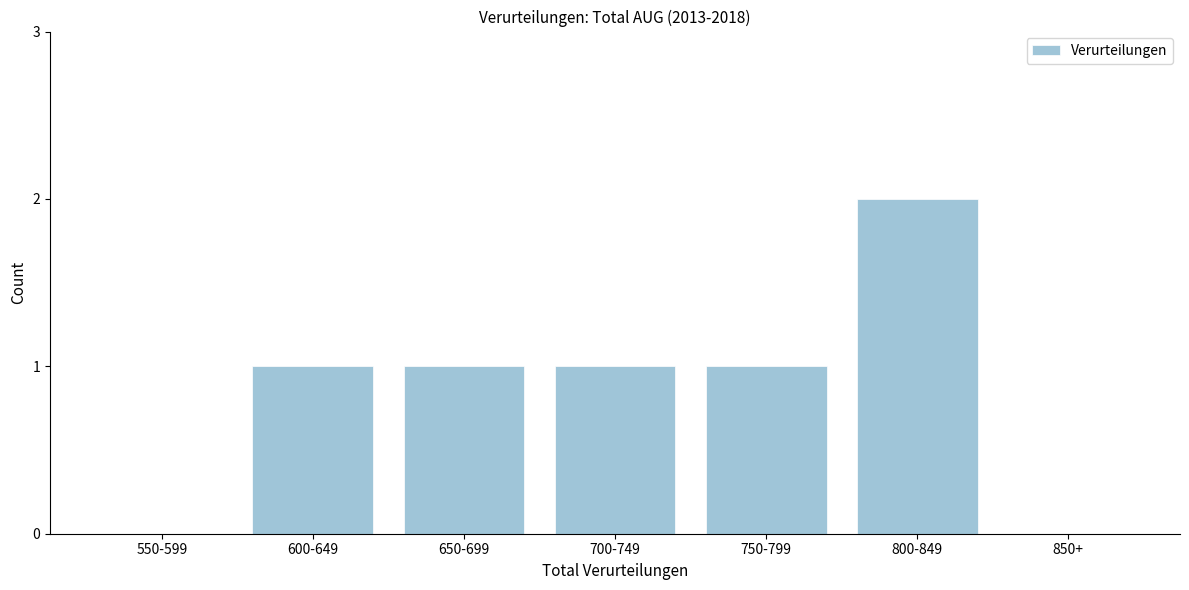

Reading right to left, extract all data points from this chart.

850+=0	800-849=2	750-799=1	700-749=1	650-699=1	600-649=1	550-599=0